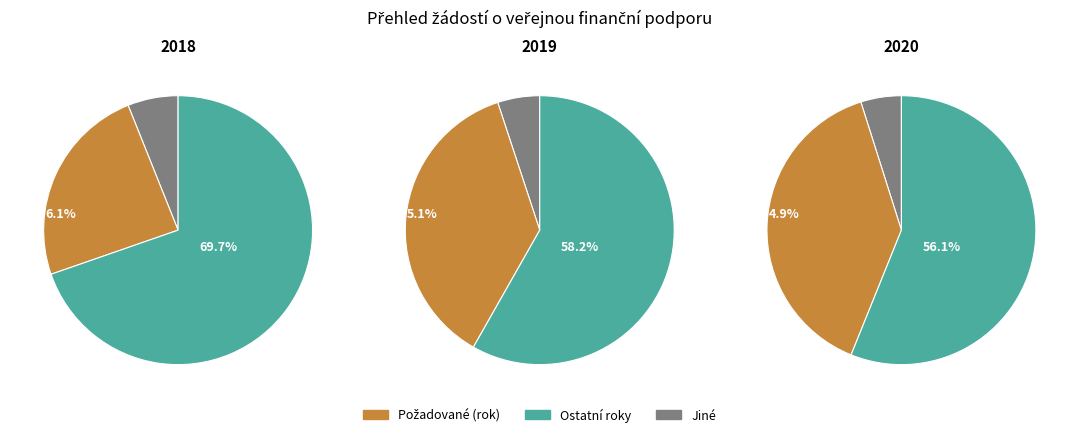

Which has a higher value, 2018 or 2018?

2018